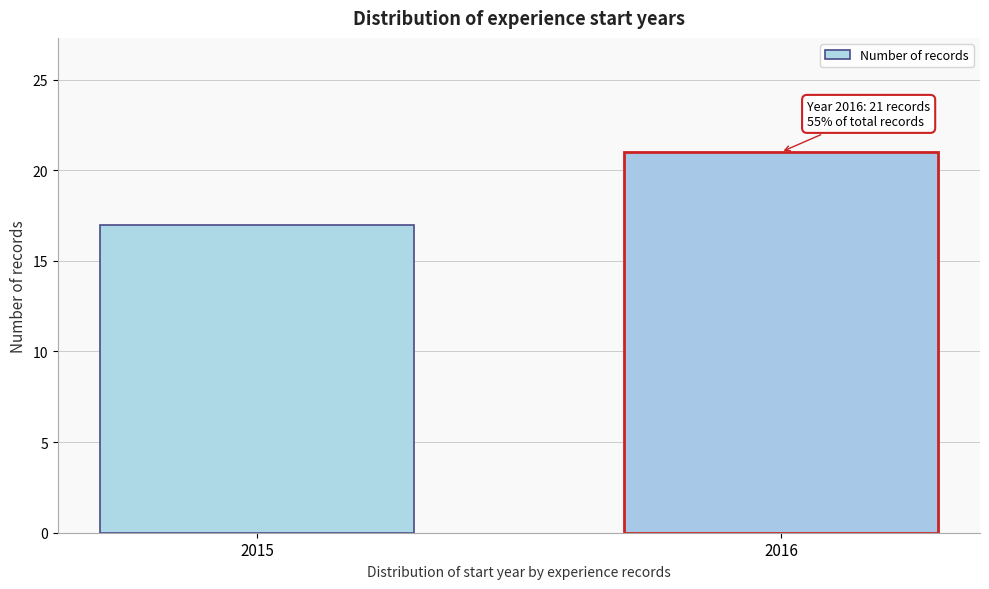

Reading left to right, transcribe all the data shown in this chart.

17	21